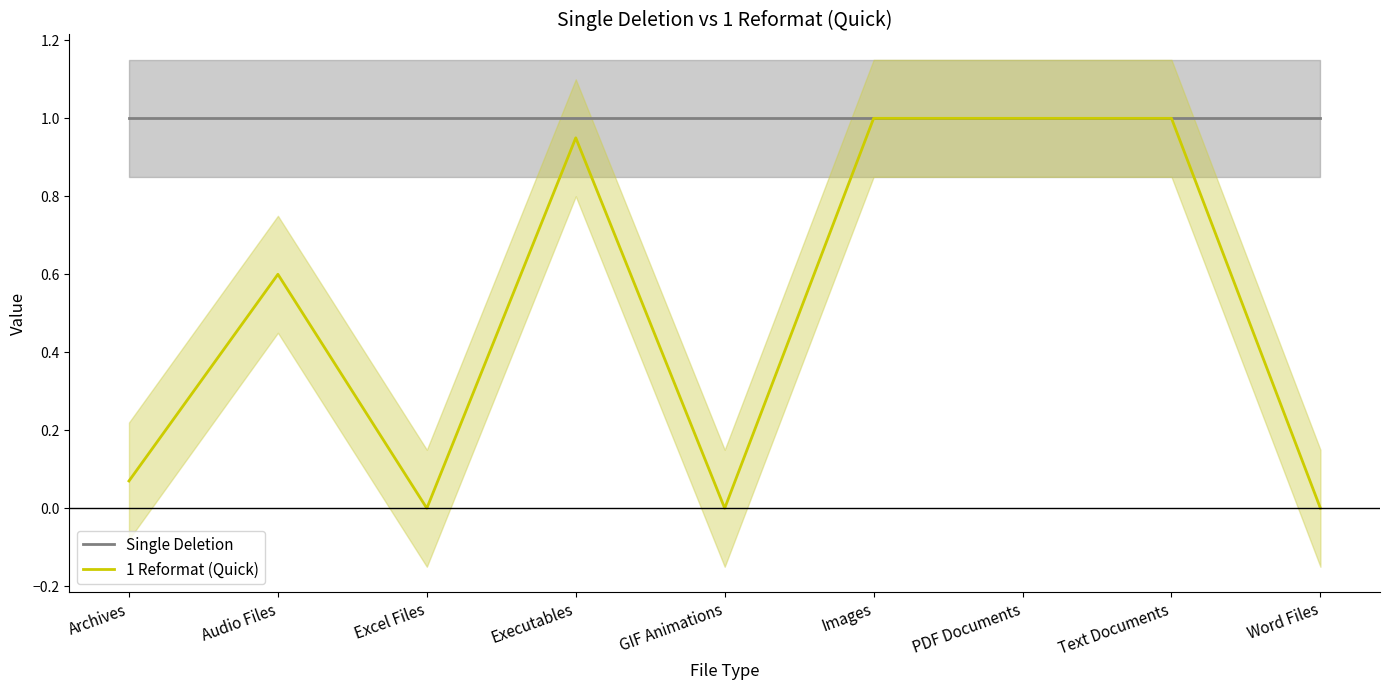

What are all the series names shown in the legend?

Single Deletion, 1 Reformat (Quick)